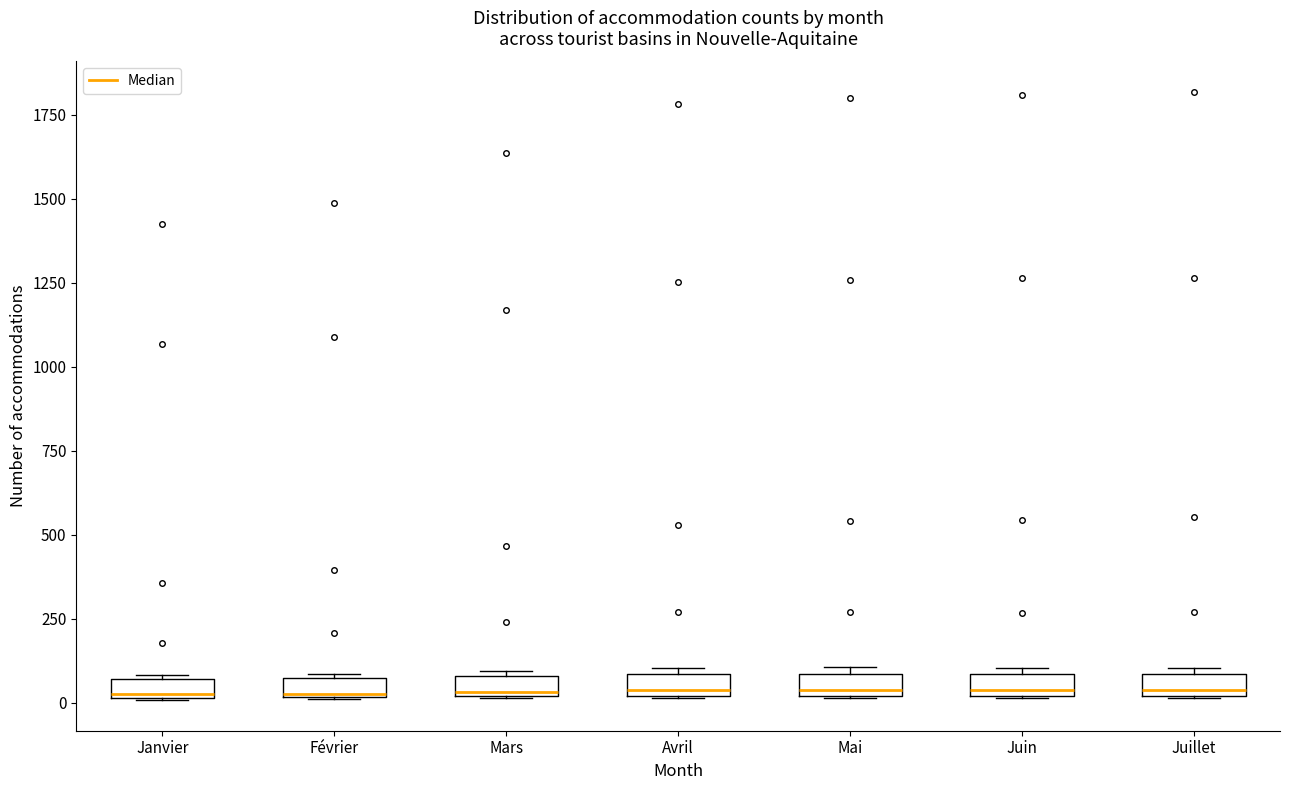

Where is the upper edge of the box for Janvier on the y-axis? The values are not printed on the chart, so give them approximately, as read against the axis.

50